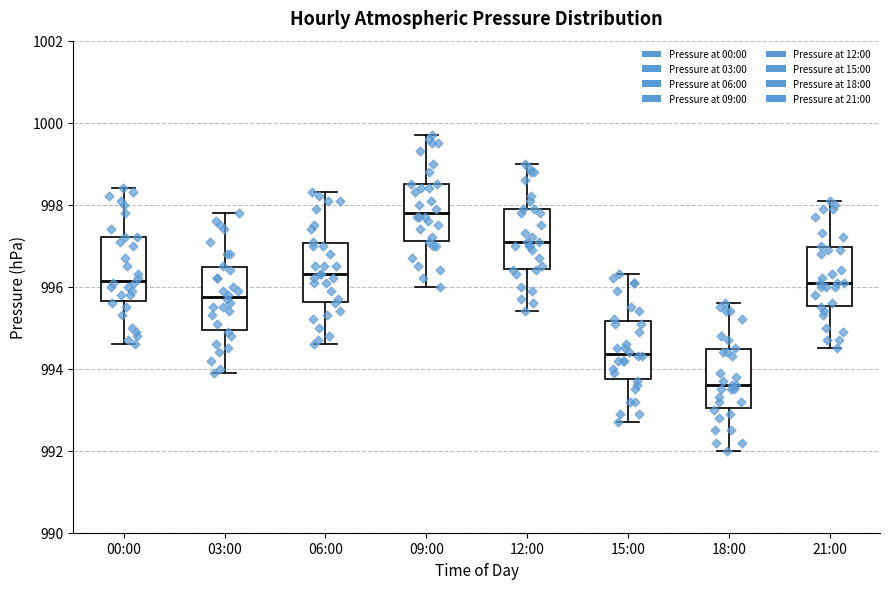

Where does the median line of the box for 21:00 sit on the y-axis? The values are not printed on the chart, so give them approximately, as read against the axis.

996.2